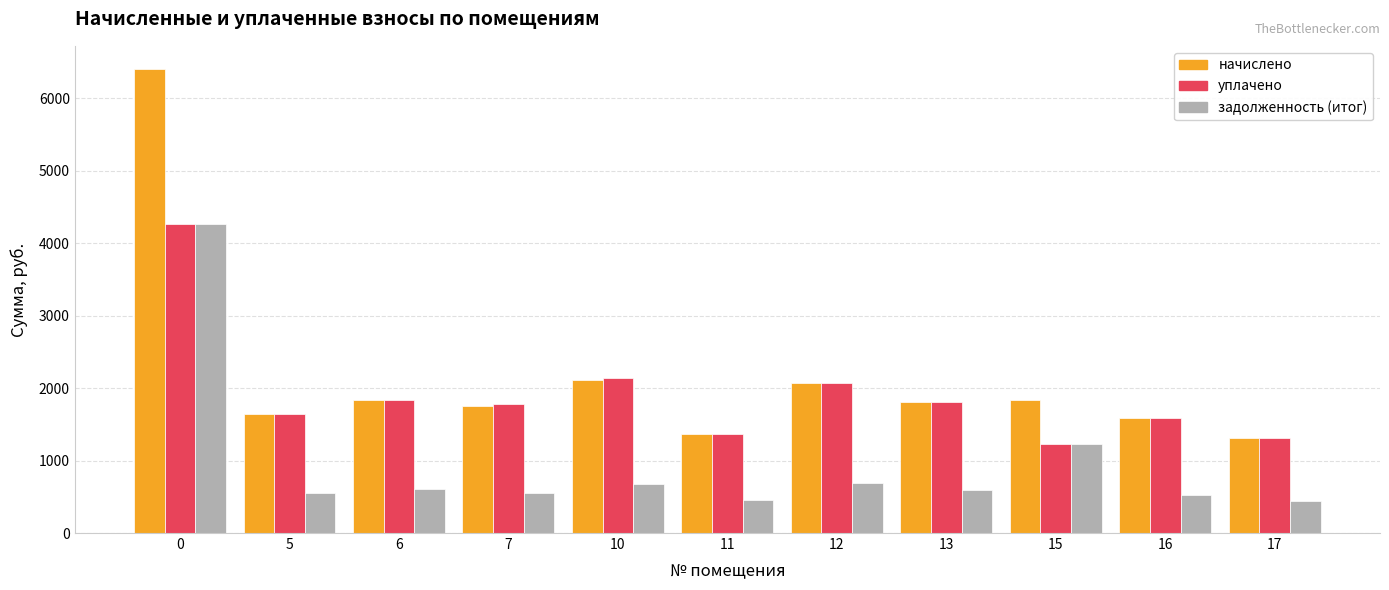

Which series has the largest total across all categories?

начислено